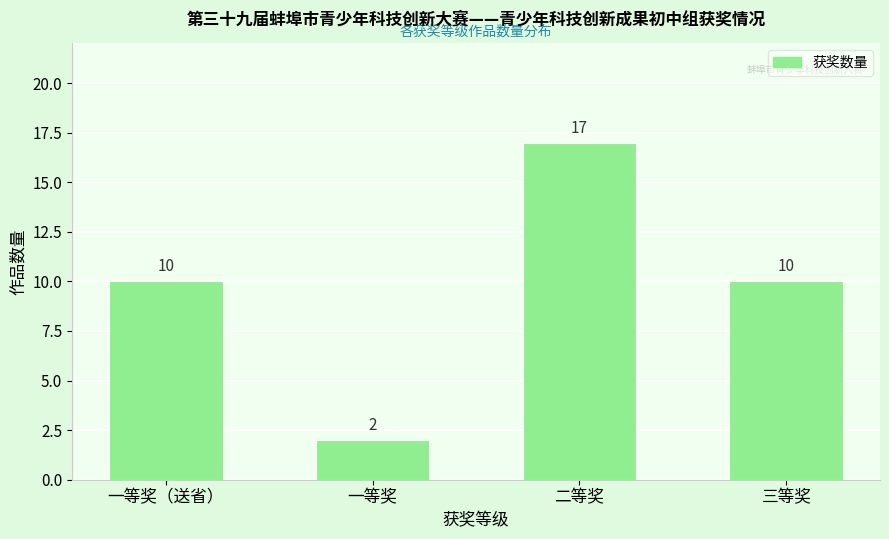

Reading right to left, what are all the values shown in this chart?

10	17	2	10